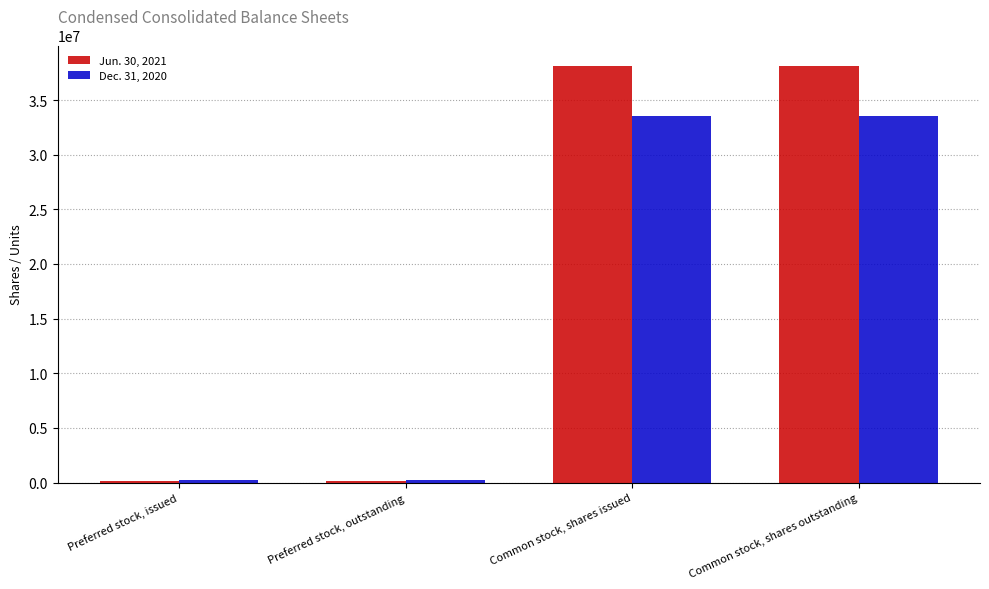

List the series in order of their overall mean, highest first.

Jun. 30, 2021, Dec. 31, 2020